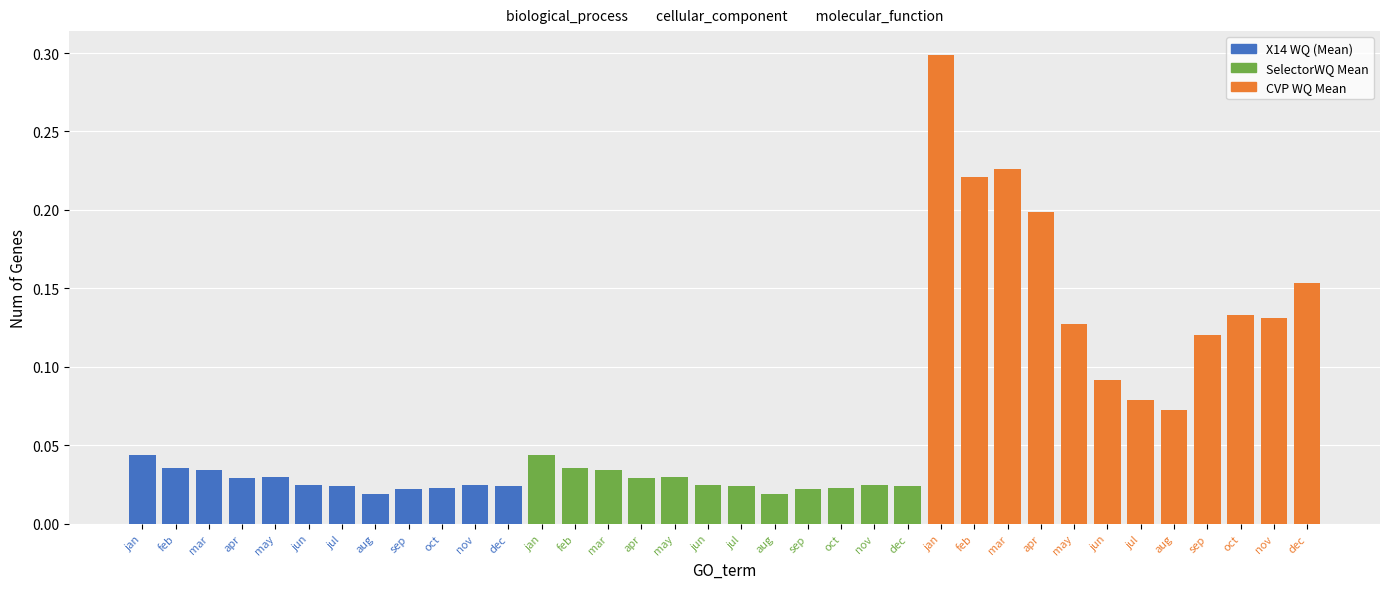

What is the sum of the SelectorWQ Mean values at mar and may?

0.1